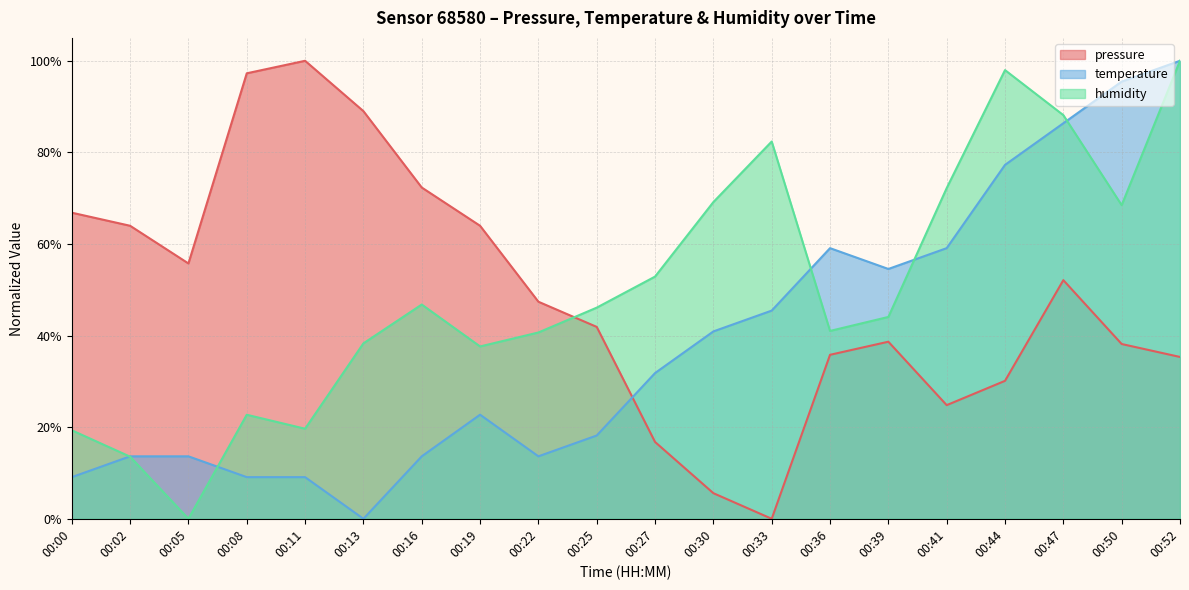

In humidity, how many points are lower than both neighbors (excluding endpoints)?

5